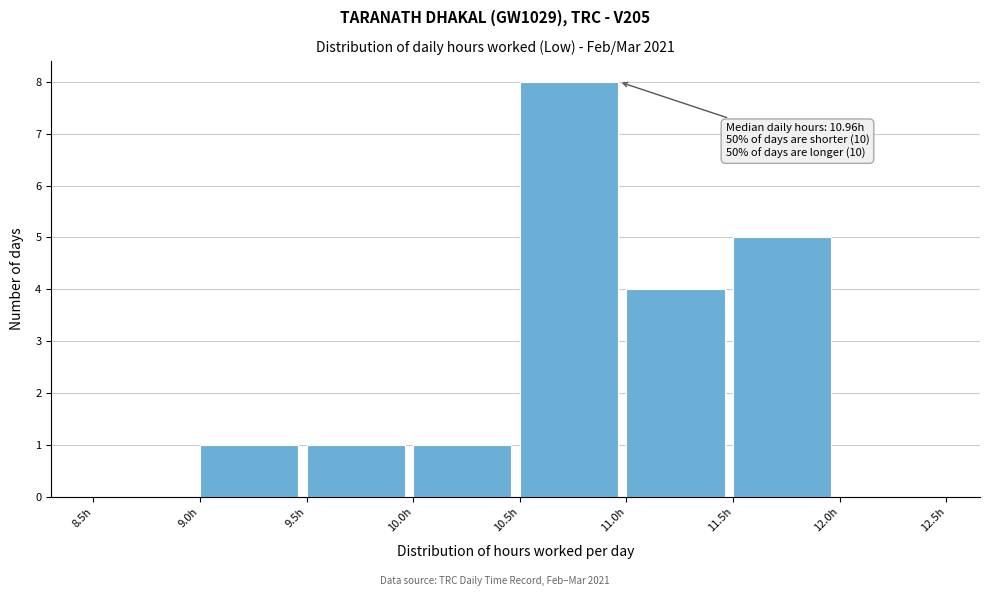

Which range on the x-axis has the tallest bar?

10.5 to 11.0